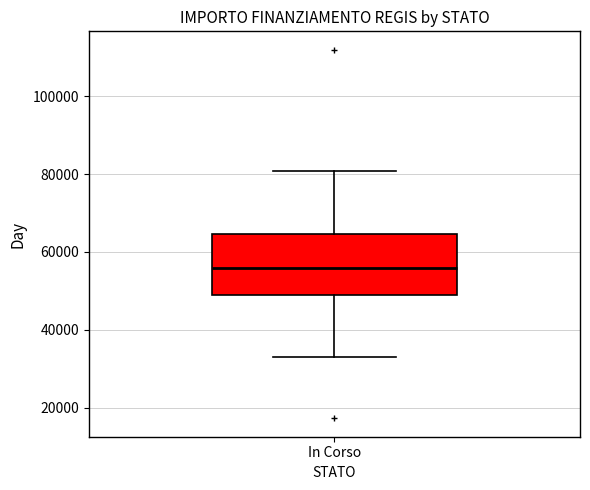

Read this box plot against the y-axis: the position of the median line, the range covered by the box, and the ends of both whiskers. The values are not printed on the chart, so give them approximately, as read against the axis.

median 56000, box 50000 to 64000, whiskers 32000 to 80000